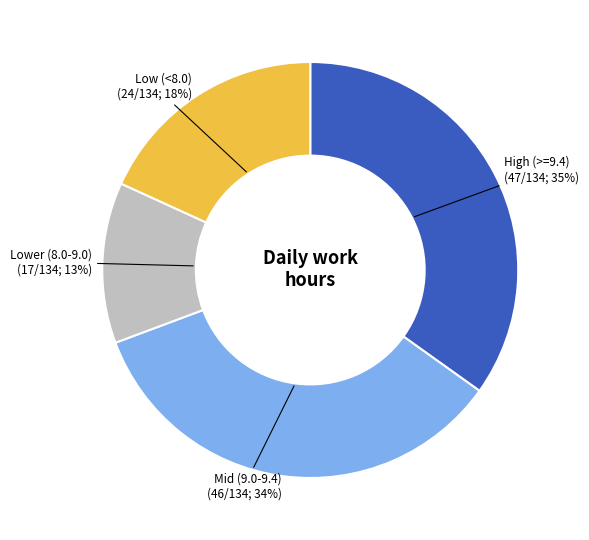

To the nearest percent, what is the difference between the largest and smallest slice percentages?

22%